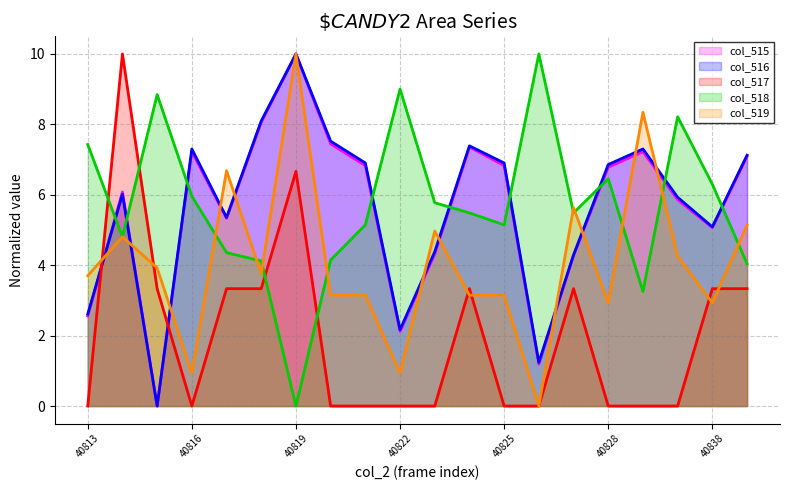

Reading right to left, list all the values displayed in this chart.

col_515: 40839=7.1	40838=5.1	40843=5.9	40837=7.2	40828=6.8	40827=4.3	40826=1.2	40825=6.8	40824=7.4	40823=4.3	40822=2.1	40821=6.8	40820=7.4	40819=10.0	40818=8.1	40817=5.3	40816=7.2	40815=0.0	40814=6.1	40813=2.6
col_516: 40839=7.1	40838=5.1	40843=5.9	40837=7.3	40828=6.9	40827=4.3	40826=1.2	40825=6.9	40824=7.4	40823=4.4	40822=2.2	40821=6.9	40820=7.5	40819=10.0	40818=8.1	40817=5.4	40816=7.3	40815=0.0	40814=6.0	40813=2.6
col_517: 40839=3.3	40838=3.3	40843=0.0	40837=0.0	40828=0.0	40827=3.3	40826=0.0	40825=0.0	40824=3.3	40823=0.0	40822=0.0	40821=0.0	40820=0.0	40819=6.7	40818=3.3	40817=3.3	40816=0.0	40815=3.3	40814=10.0	40813=0.0
col_518: 40839=4.0	40838=6.3	40843=8.2	40837=3.3	40828=6.5	40827=5.5	40826=10.0	40825=5.1	40824=5.5	40823=5.8	40822=9.0	40821=5.1	40820=4.1	40819=0.0	40818=4.1	40817=4.4	40816=6.0	40815=8.8	40814=4.8	40813=7.4
col_519: 40839=5.1	40838=2.9	40843=4.3	40837=8.3	40828=2.9	40827=5.6	40826=0.0	40825=3.1	40824=3.1	40823=5.0	40822=0.9	40821=3.1	40820=3.1	40819=10.0	40818=3.8	40817=6.7	40816=0.9	40815=3.9	40814=4.8	40813=3.7